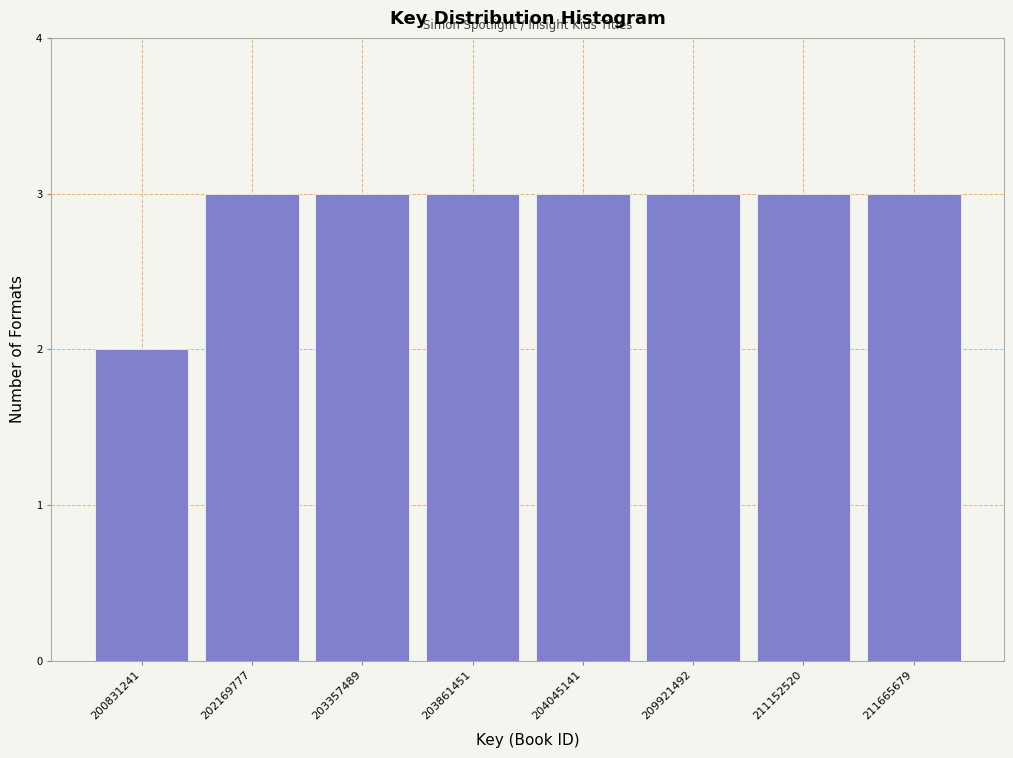

Reading left to right, extract all data points from this chart.

200831241=2	202169777=3	203357489=3	203861451=3	204045141=3	209921492=3	211152520=3	211665679=3